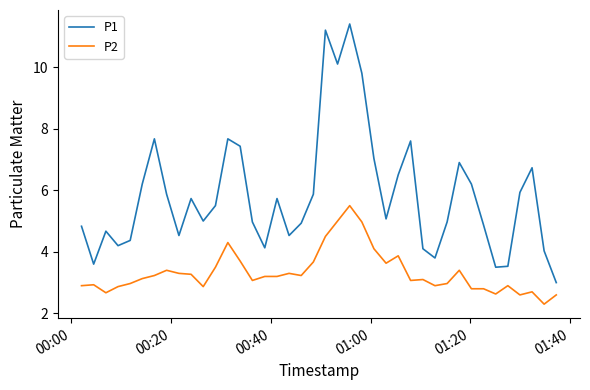

What are all the series names shown in the legend?

P1, P2